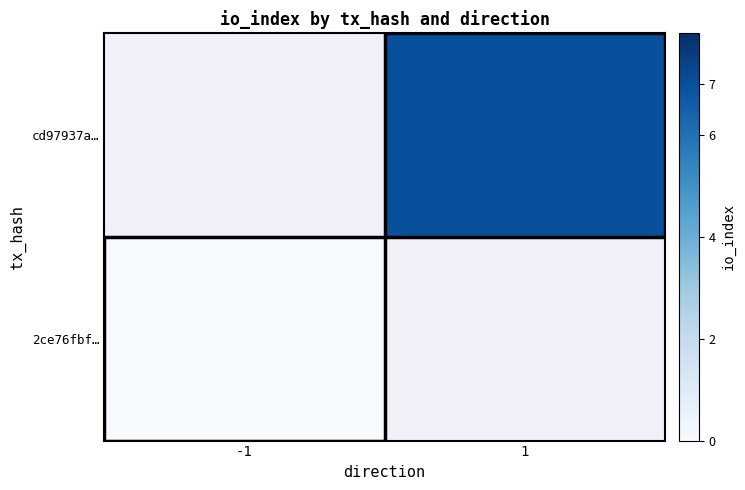

At how many categories does at least one series exceed 2?

1